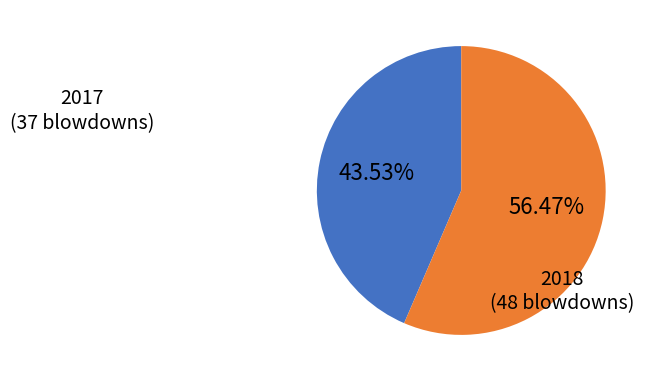

Is there any slice that represents more than half of the pie?

Yes